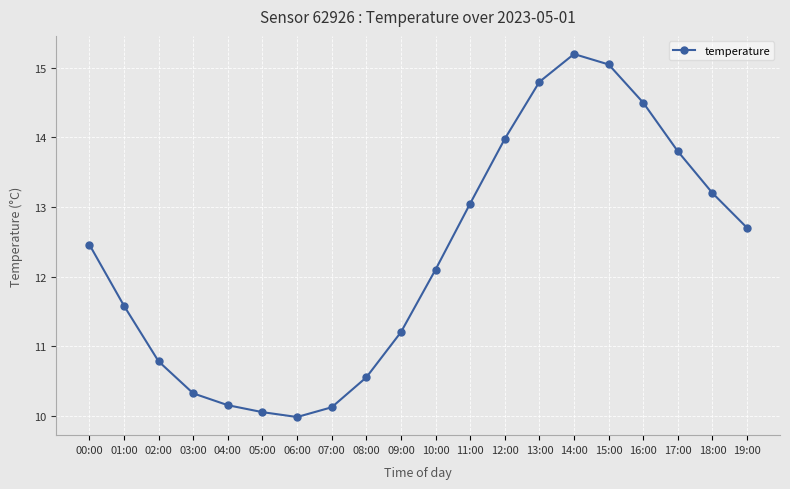

The value at 09:00 is 17.8. True or false?

False